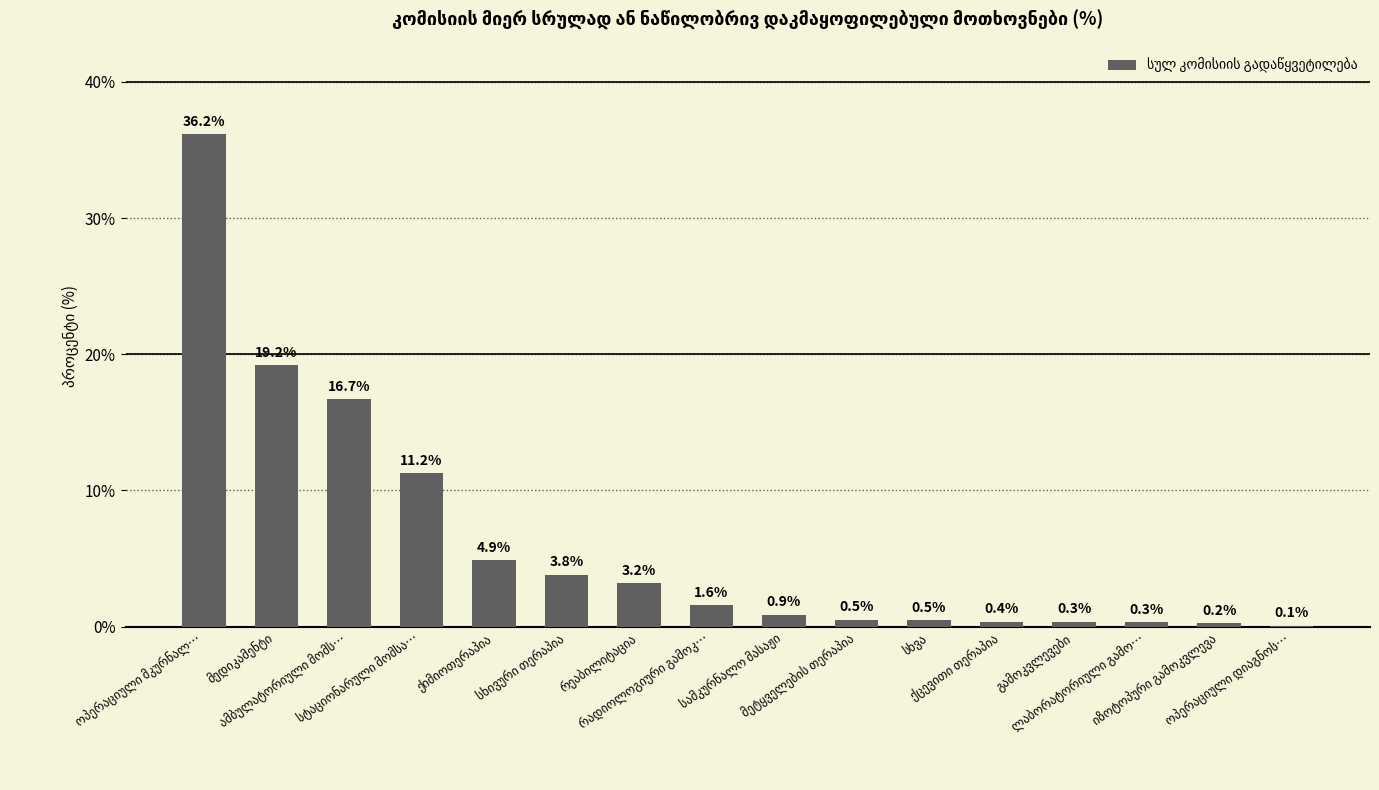

Are the bars horizontal?

No